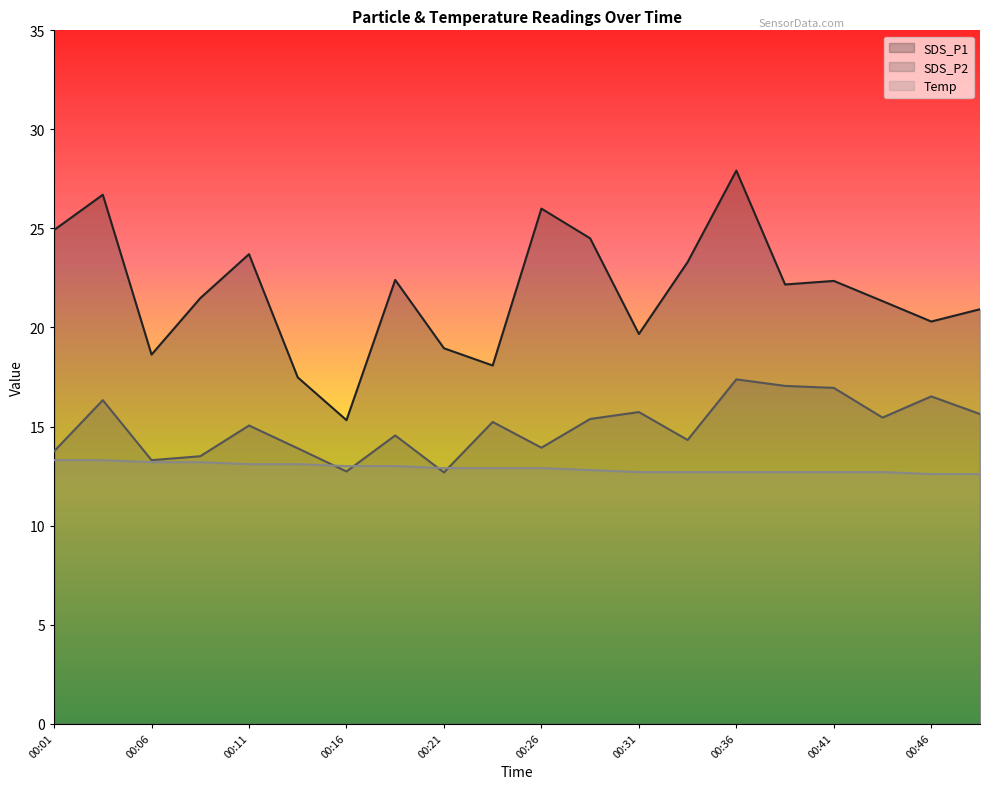

At which category is the sum across all series the highest?

00:36